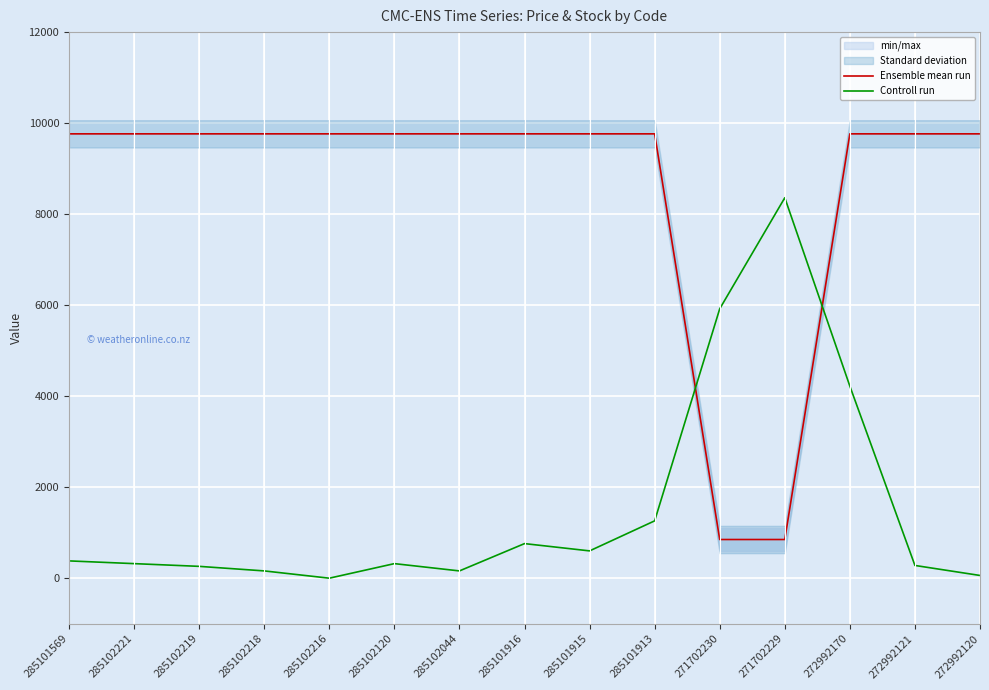

At which label does Ensemble mean run reach its minimum?

271702230